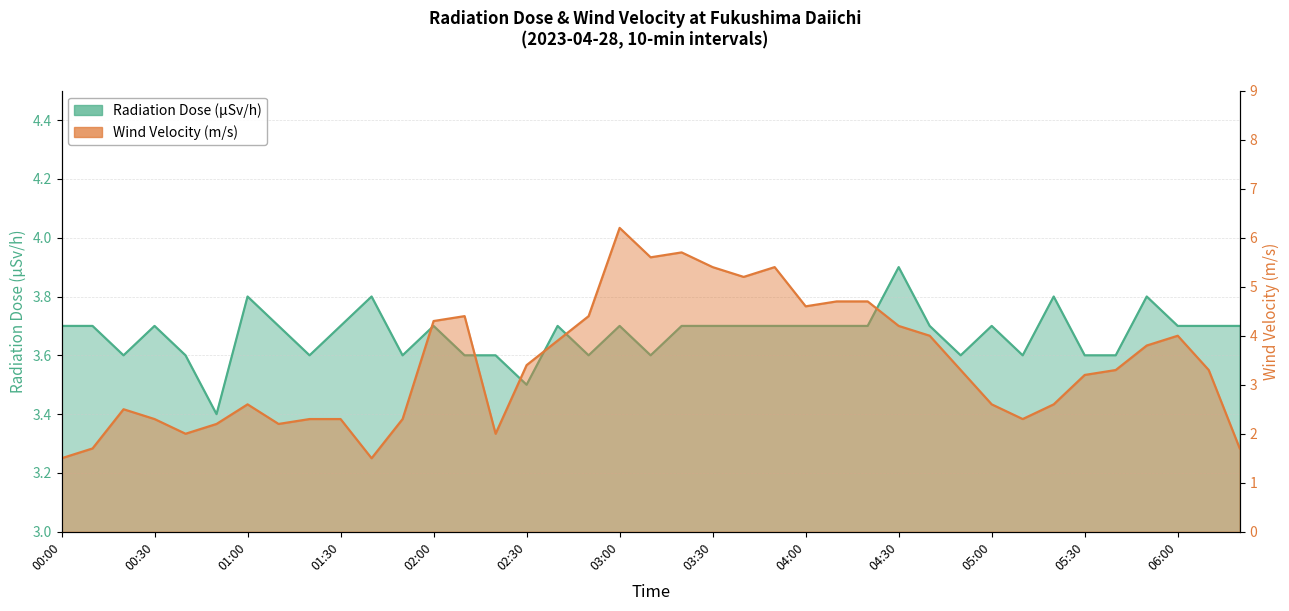

Which series has the widest spread of values?

Wind Velocity (m/s)